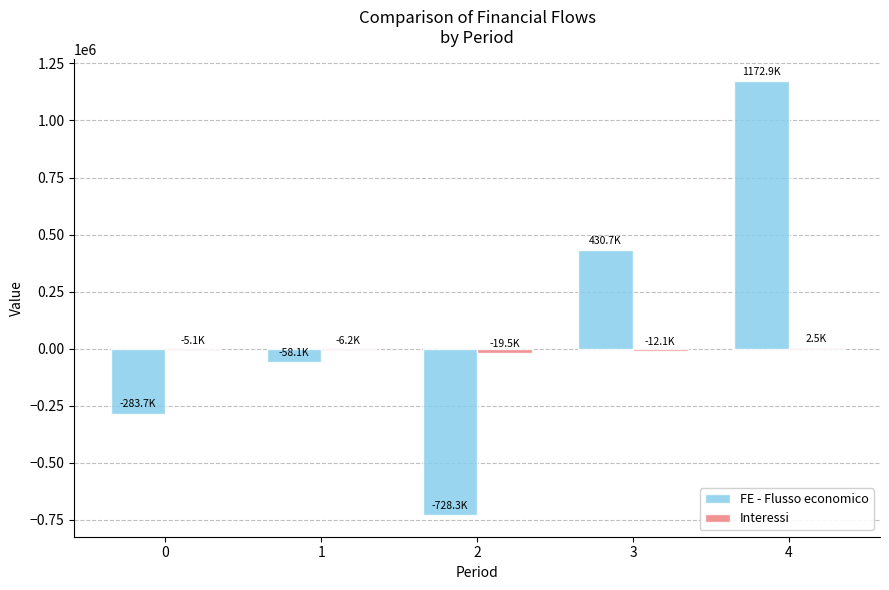

Is it true that FE - Flusso economico equals -420583.3 at 0?

False